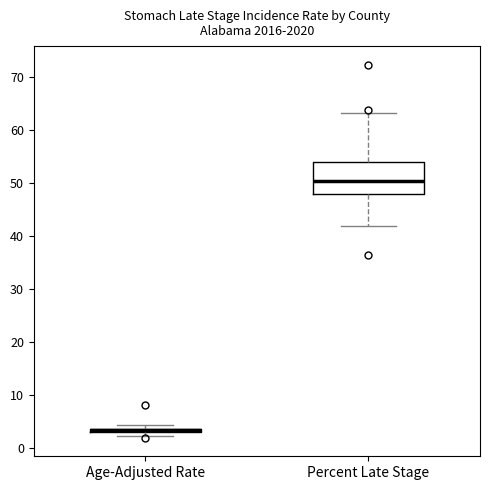

Which box is the tallest, from its lower edge to its upper edge?

Percent Late Stage